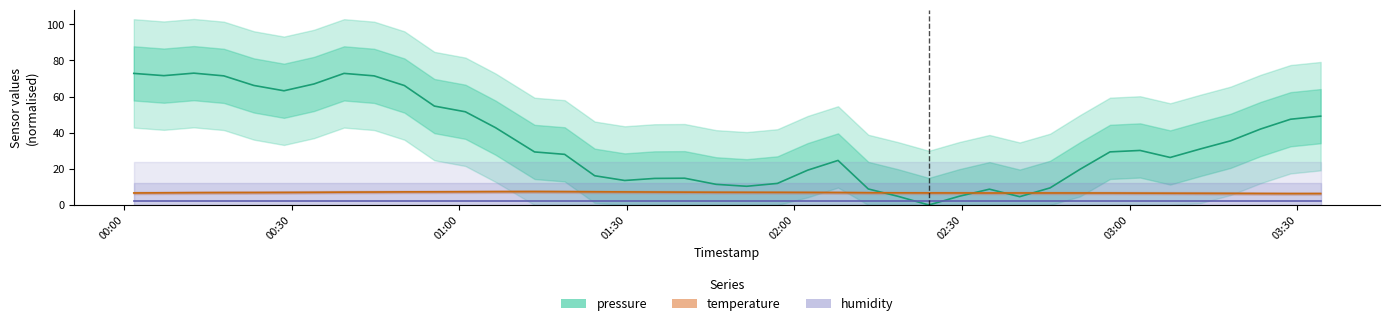

Which series has the largest total across all categories?

pressure